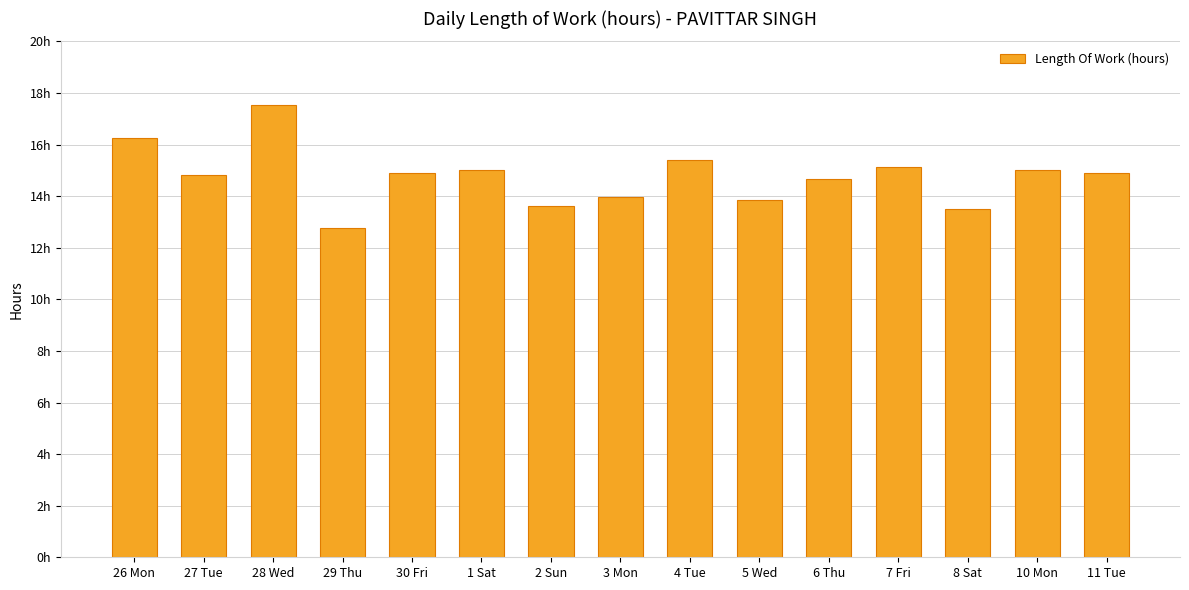

Where does the data first go above 14?

26 Mon